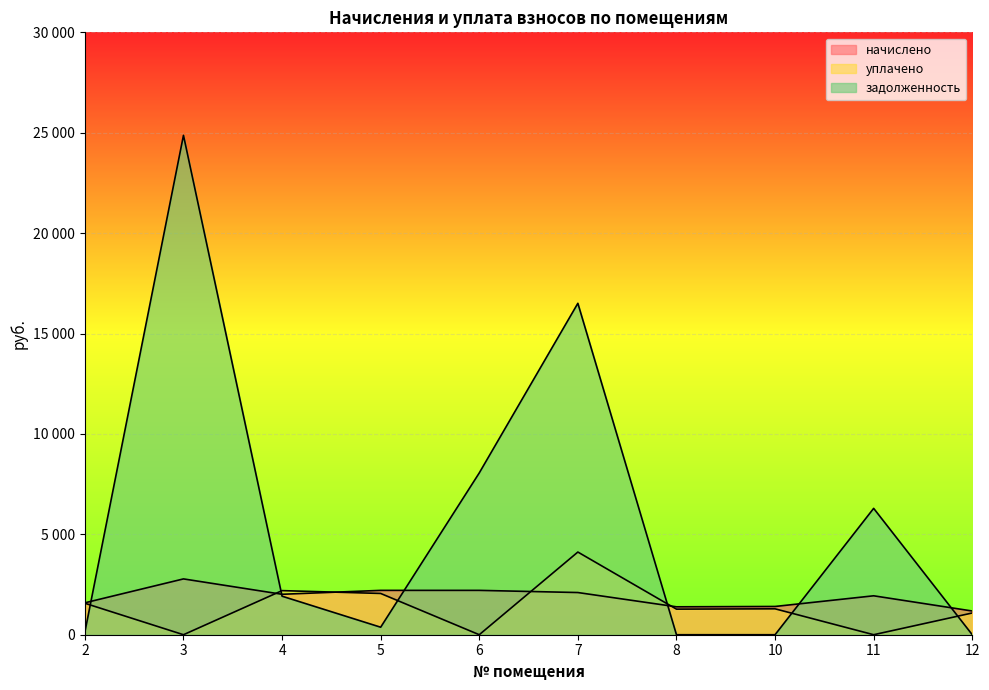

At 7, list the series in order from largest to smallest.

задолженность, уплачено, начислено